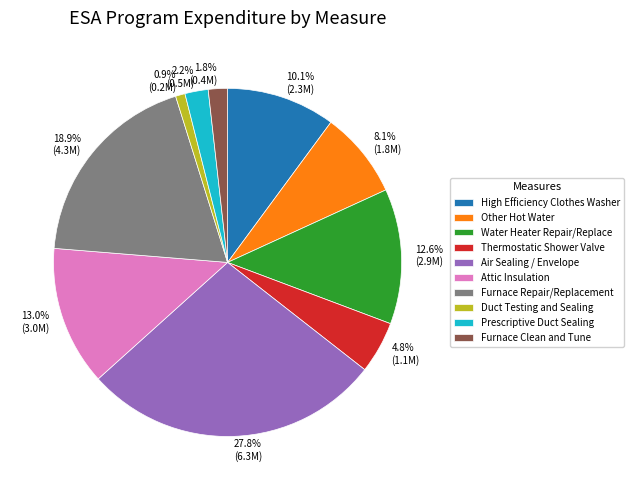

Do High Efficiency Clothes Washer and Furnace Clean and Tune together represent more than half of the pie?

No